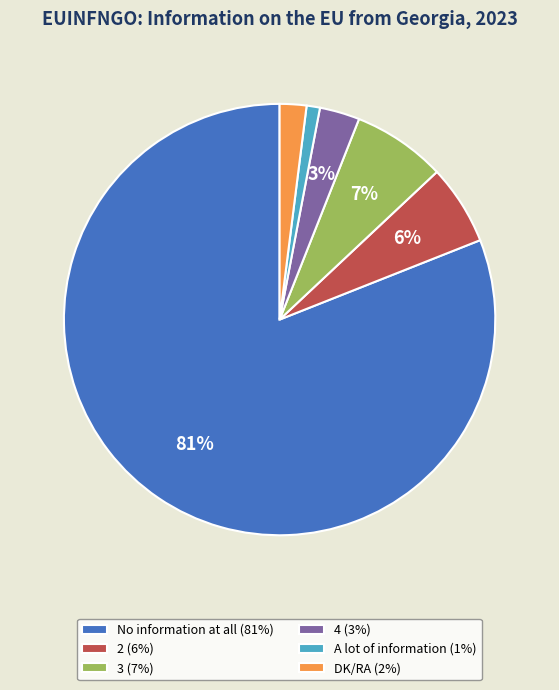

Is it true that 2 (6%) is 6% of the pie?

True